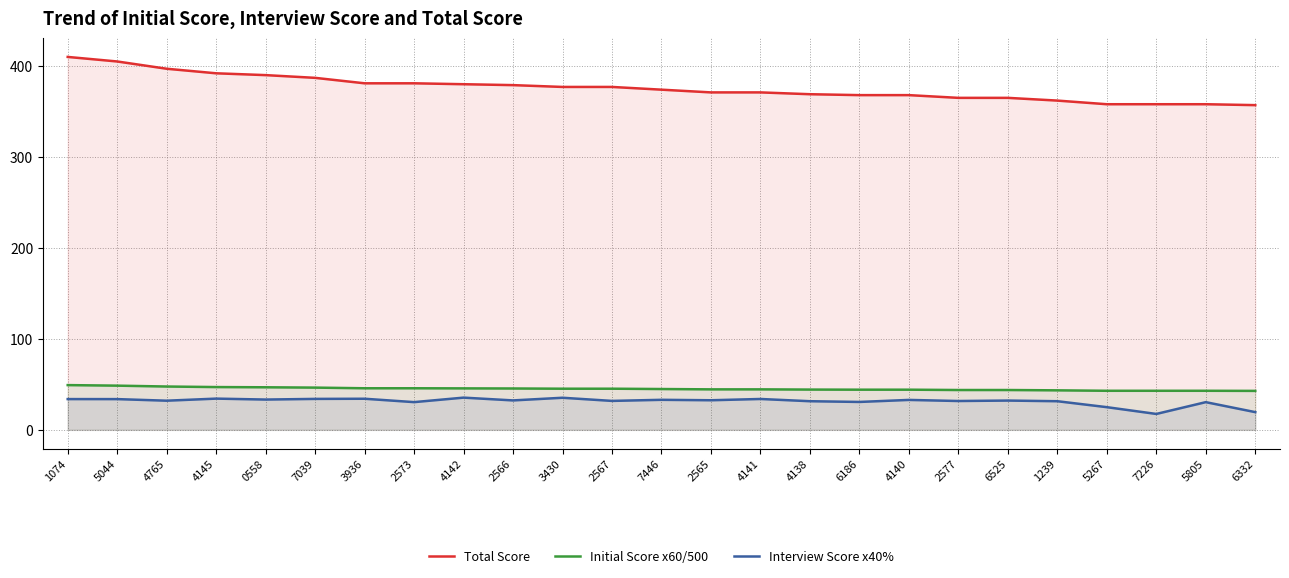

Does the chart have visible grid lines?

Yes